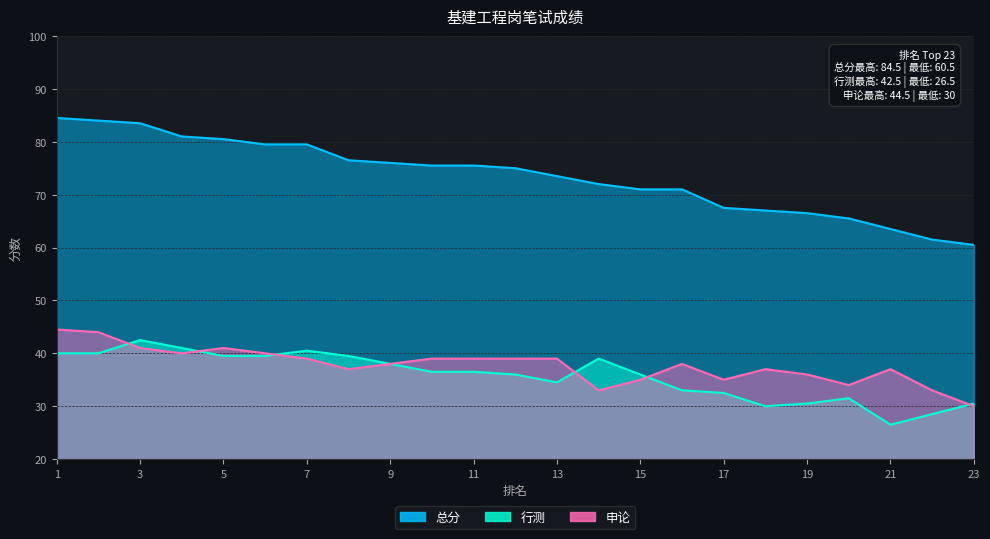

What is the difference between the maximum and second lowest values in the 行测 series?

14.0